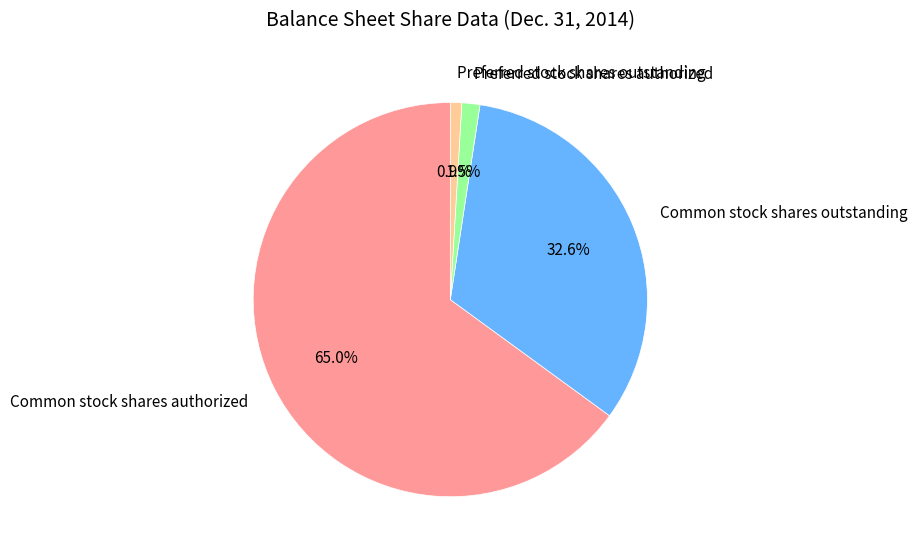

Which slice is the largest?

Common stock shares authorized